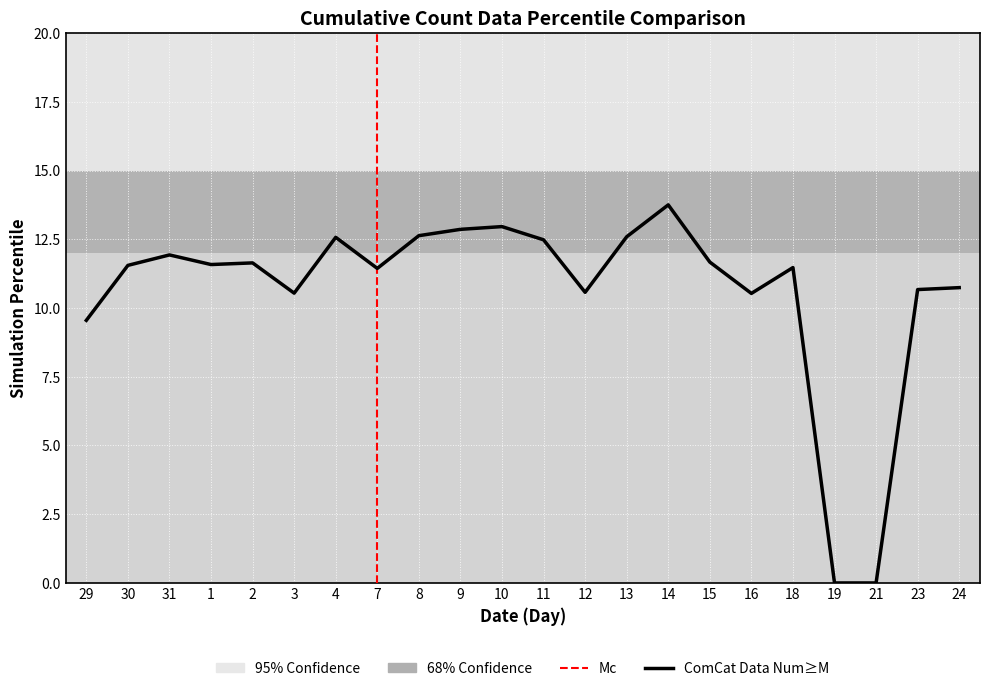

What is the value of the 21st point from the left?

10.7